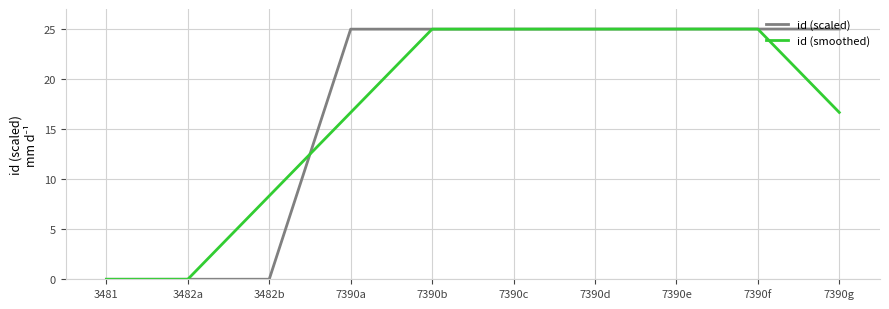

What is the average value of the id (smoothed) series?

16.7